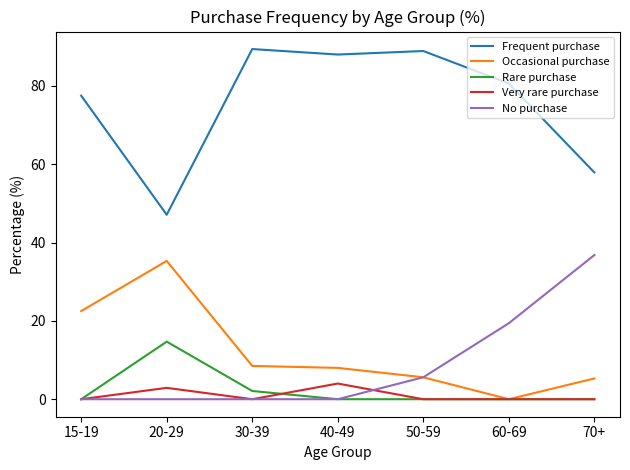

How many lines are shown in the chart?

5